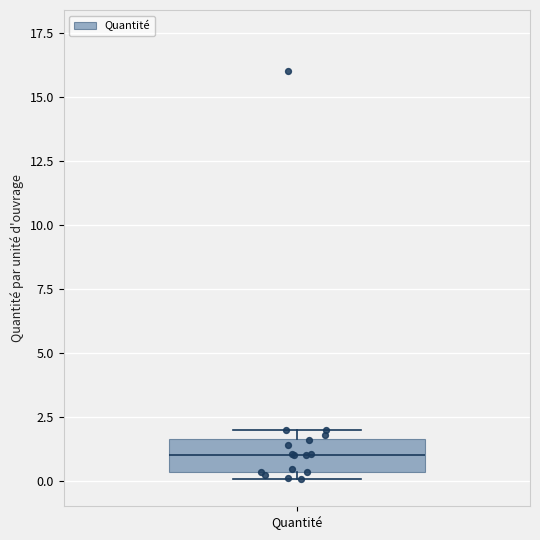

Where is the upper edge of the box for Quantité on the y-axis? The values are not printed on the chart, so give them approximately, as read against the axis.

1.5